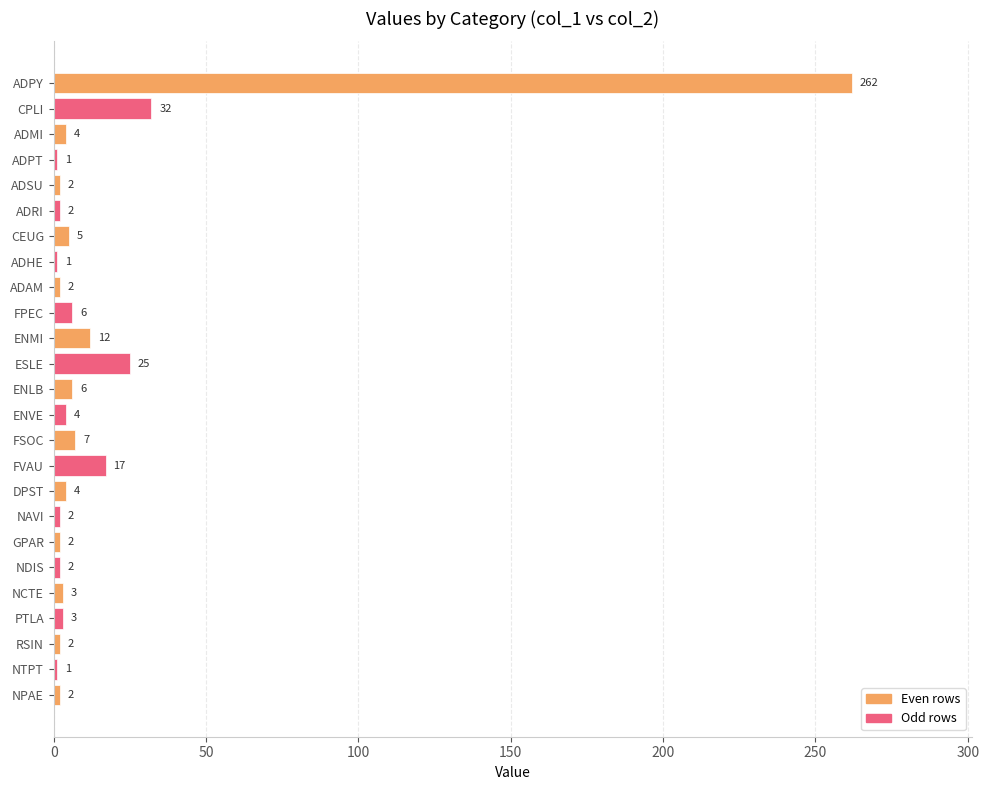

Where is the data nearest to the value 131?

CPLI